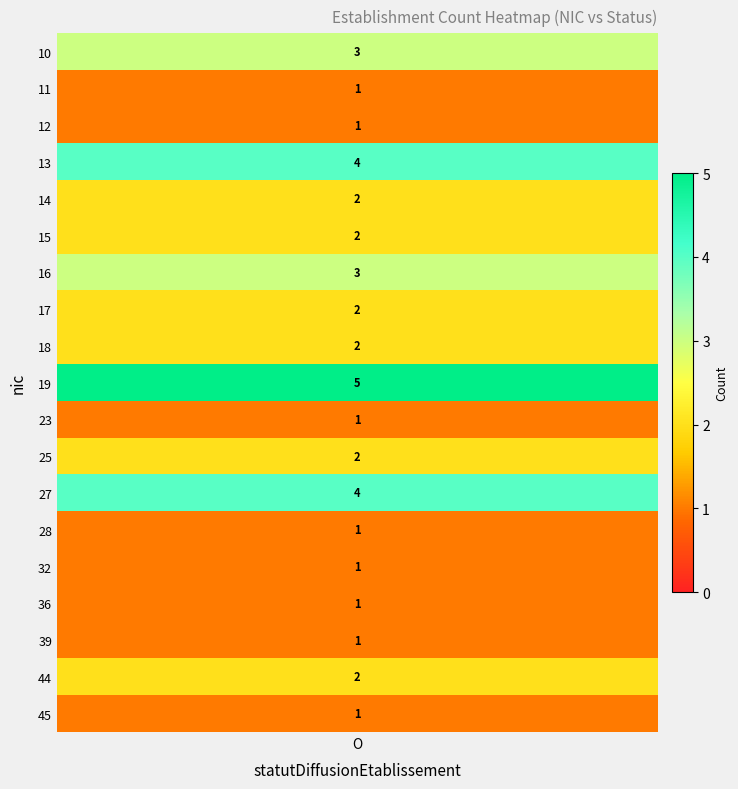

Is it true that O equals 1 at 36?

True